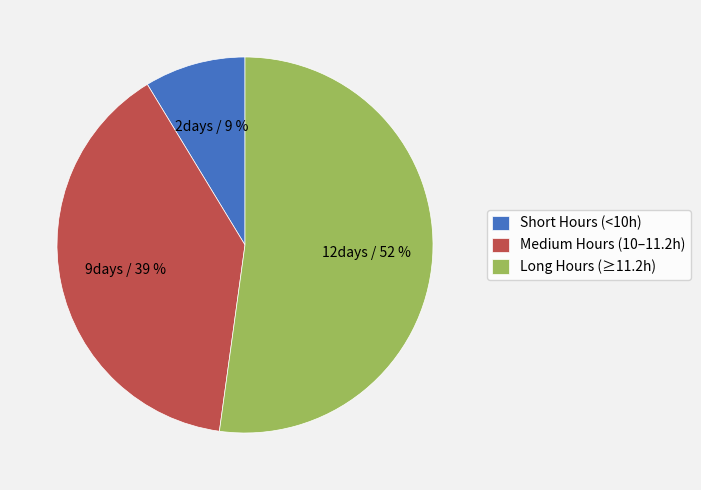

Between Short Hours (<10h) and Long Hours (≥11.2h), which is larger?

Long Hours (≥11.2h)